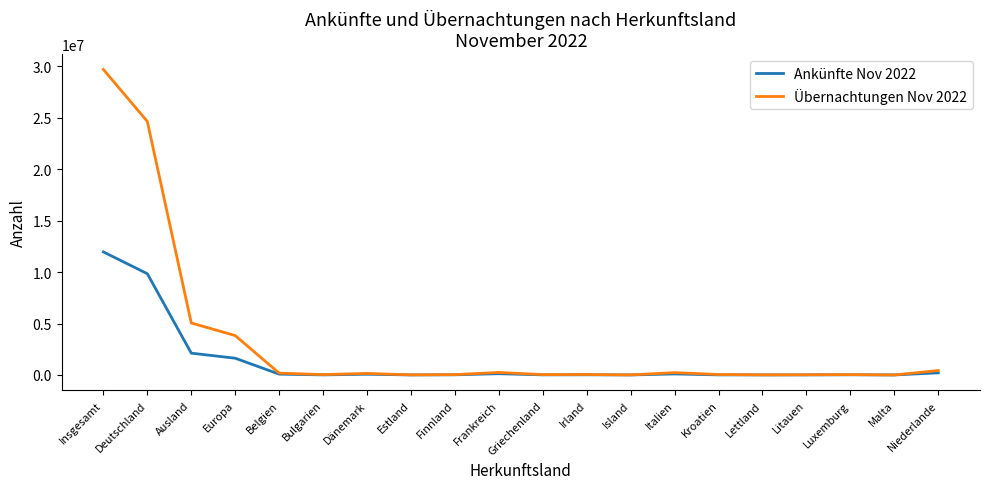

Which series has the widest spread of values?

Übernachtungen Nov 2022